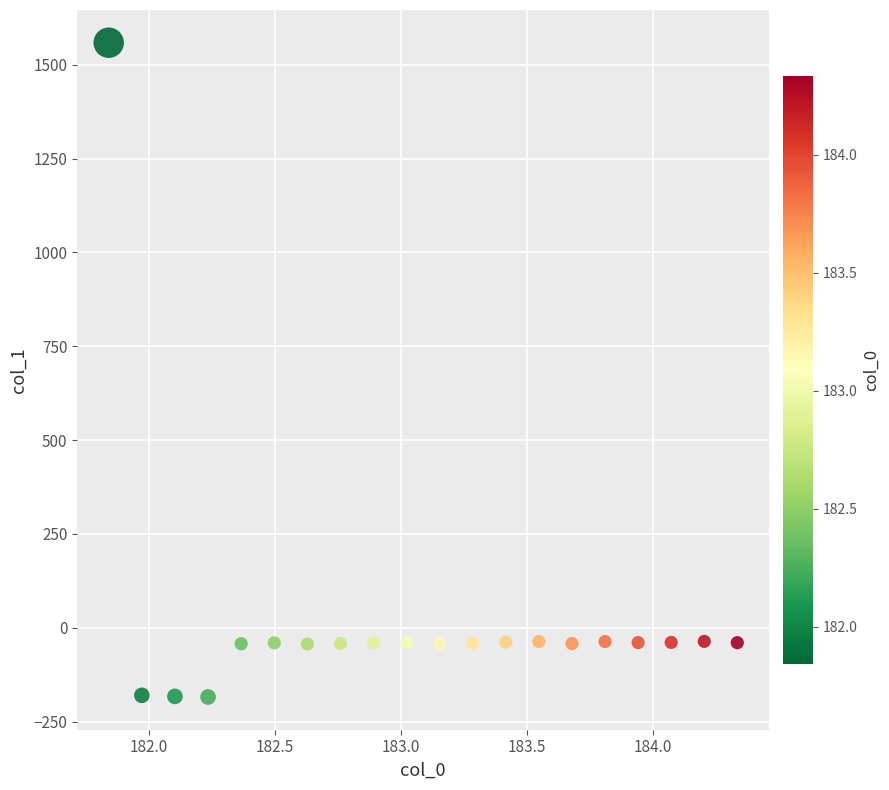

What is the range of X values (max minus min)?

2.5